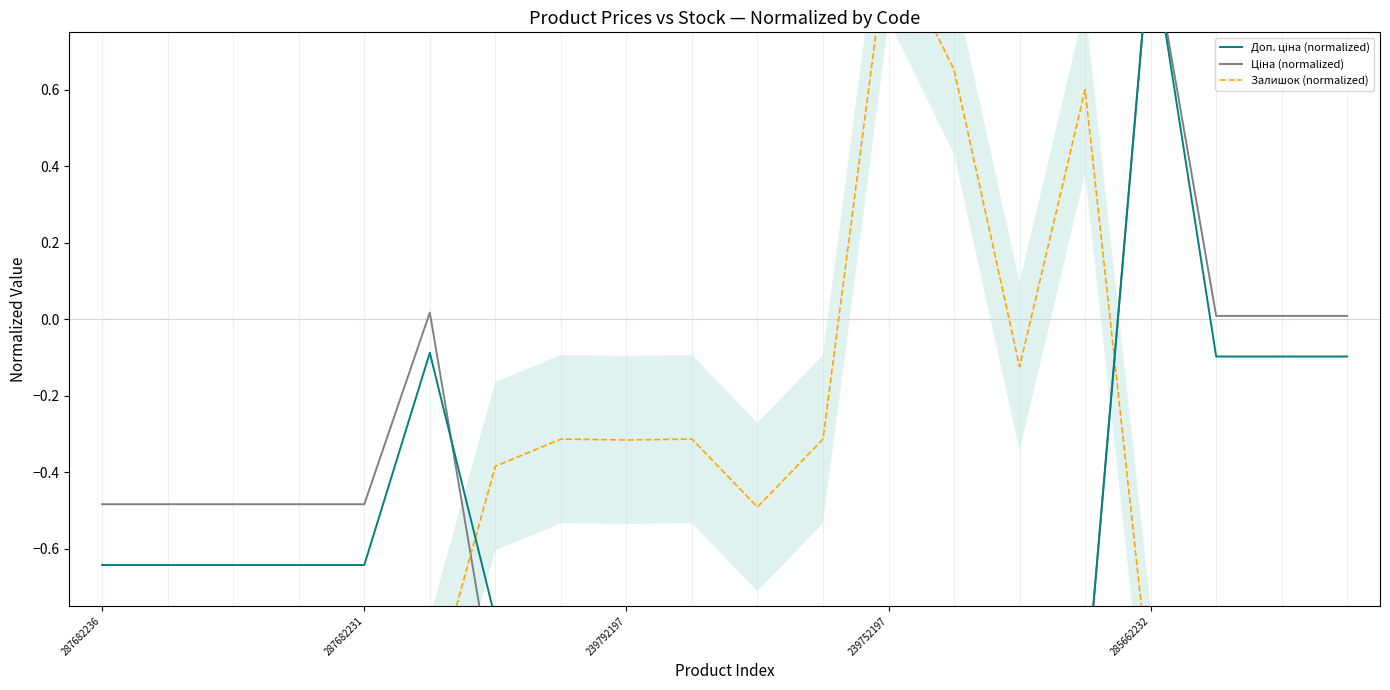

What is the total value across all series at 239792197?

-2.1